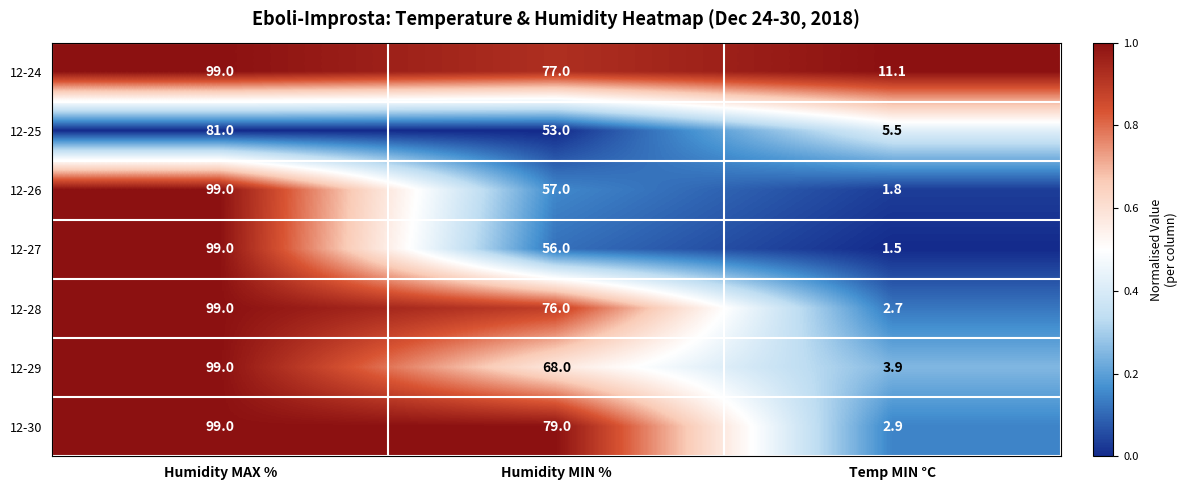

Reading right to left, extract all data points from this chart.

12-24: 11.1	77.0	99.0
12-25: 5.5	53.0	81.0
12-26: 1.8	57.0	99.0
12-27: 1.5	56.0	99.0
12-28: 2.7	76.0	99.0
12-29: 3.9	68.0	99.0
12-30: 2.9	79.0	99.0